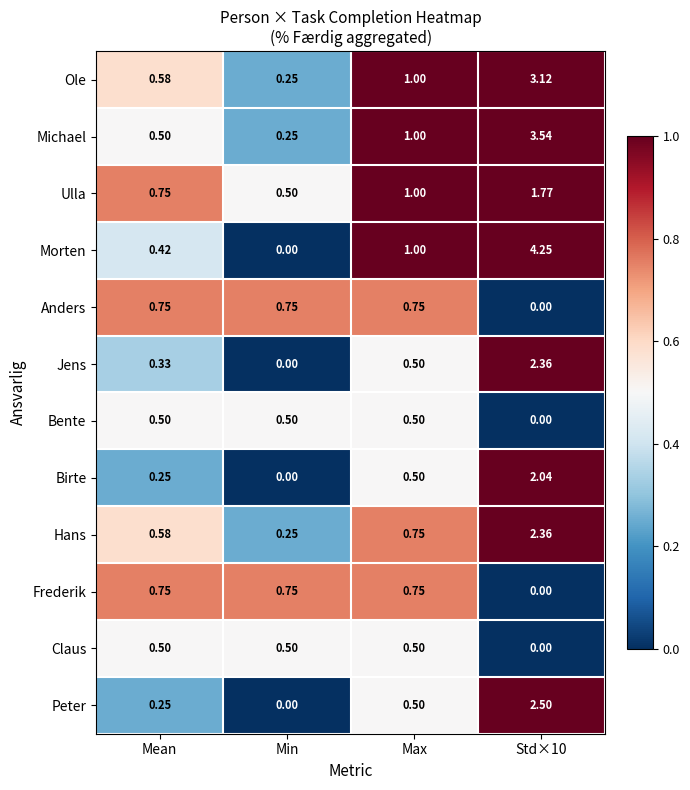

What is the total value across all series at Mean?

6.2